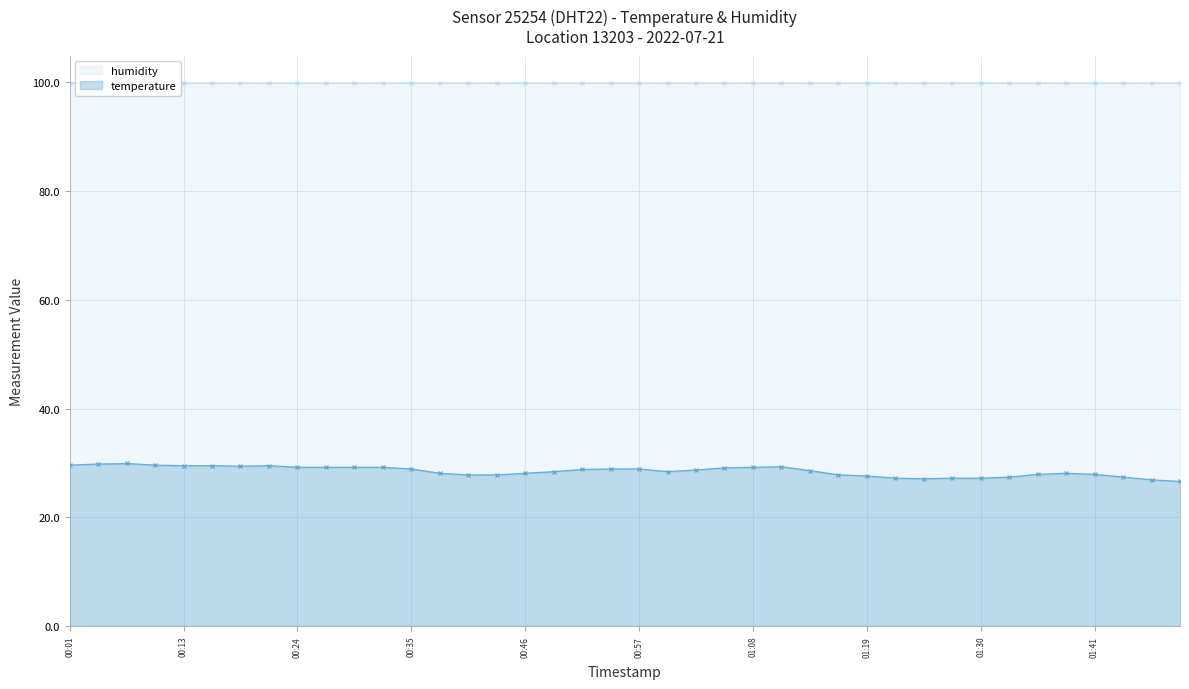

What is the label of the 23rd point from the left?

2022-07-21T01:02:51